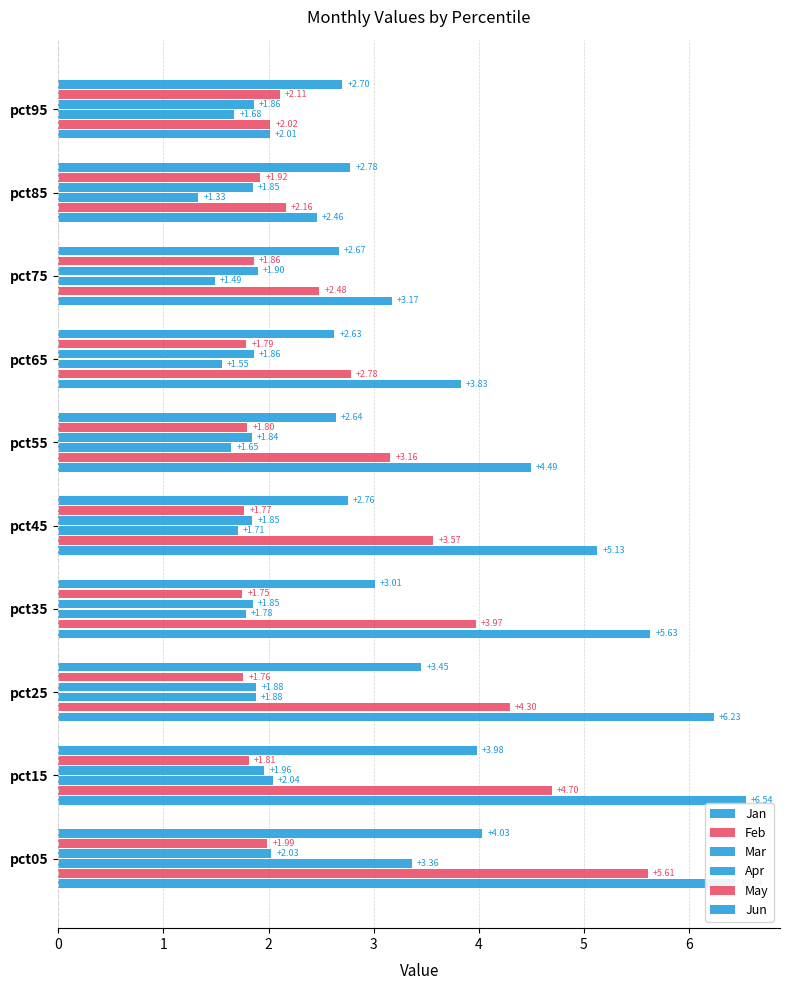

How many data points in Jan are above 5?

5